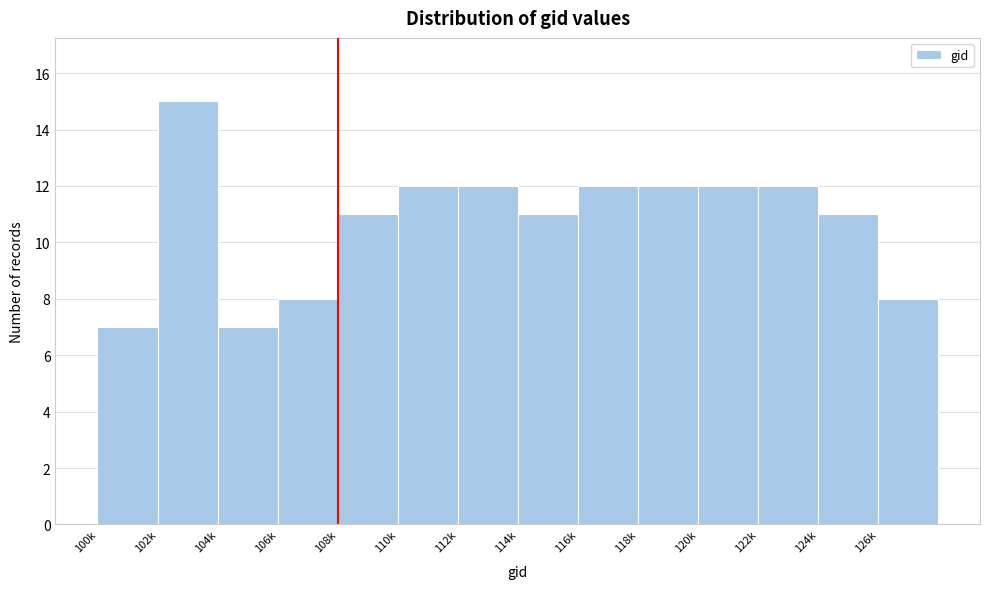

Reading left to right, what are all the values shown in this chart?

7	15	7	8	11	12	12	11	12	12	12	12	11	8